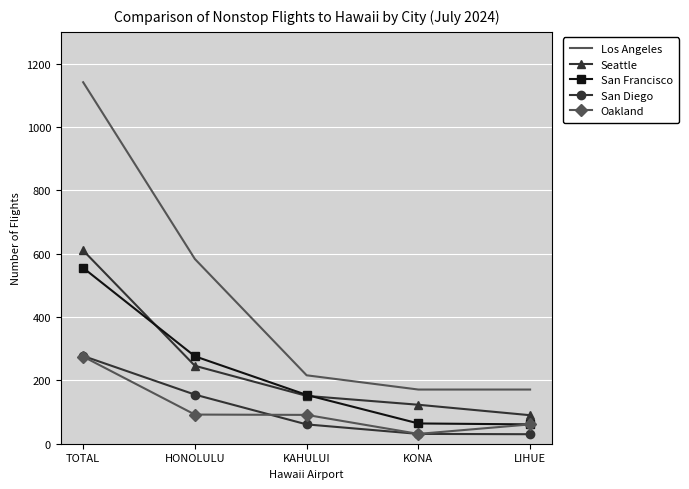

What is the total value across all series at KONA?

420